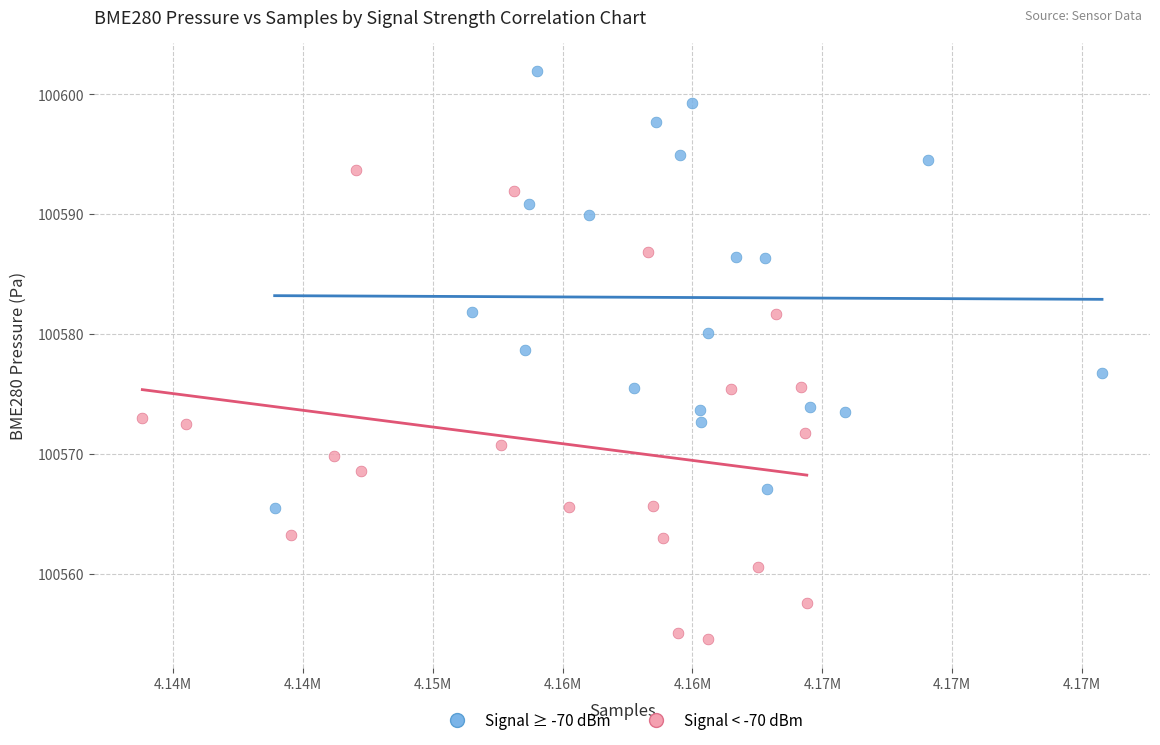

Which series reaches the minimum Y coordinate?

Signal < -70 dBm